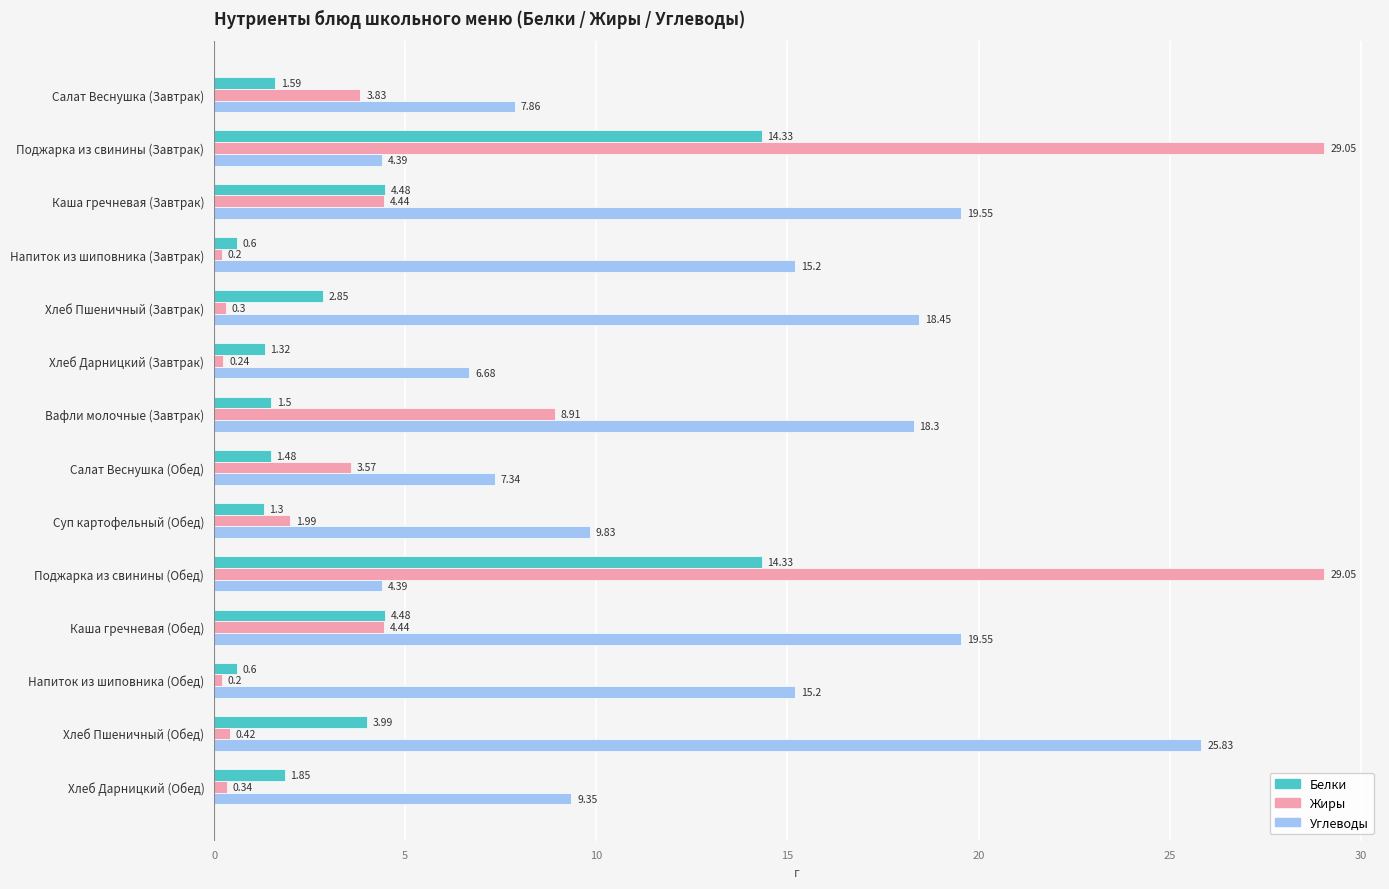

Which series has the widest spread of values?

Жиры